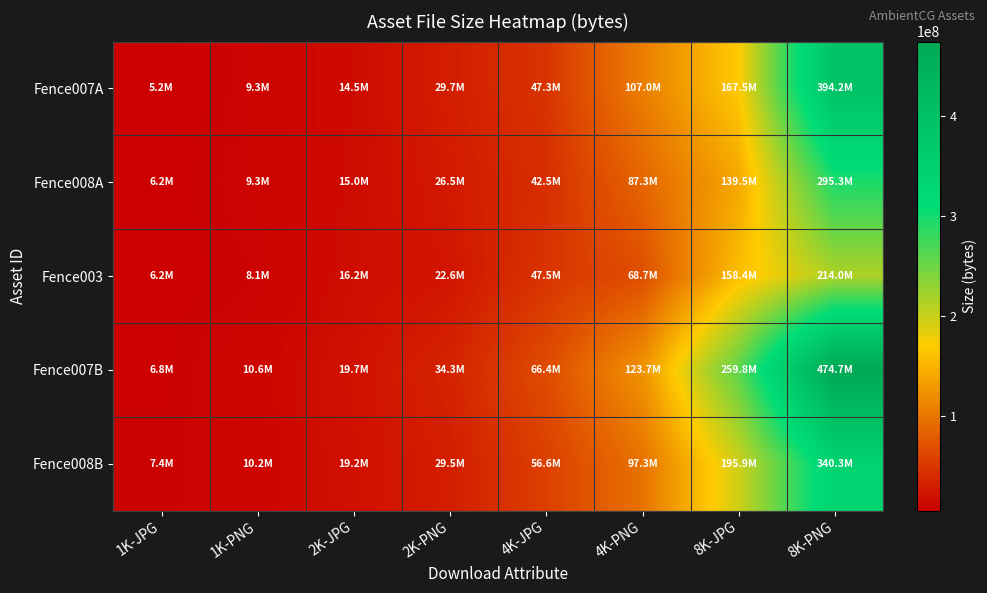

What is the difference between the highest and lowest values at 8K-JPG?

120320908